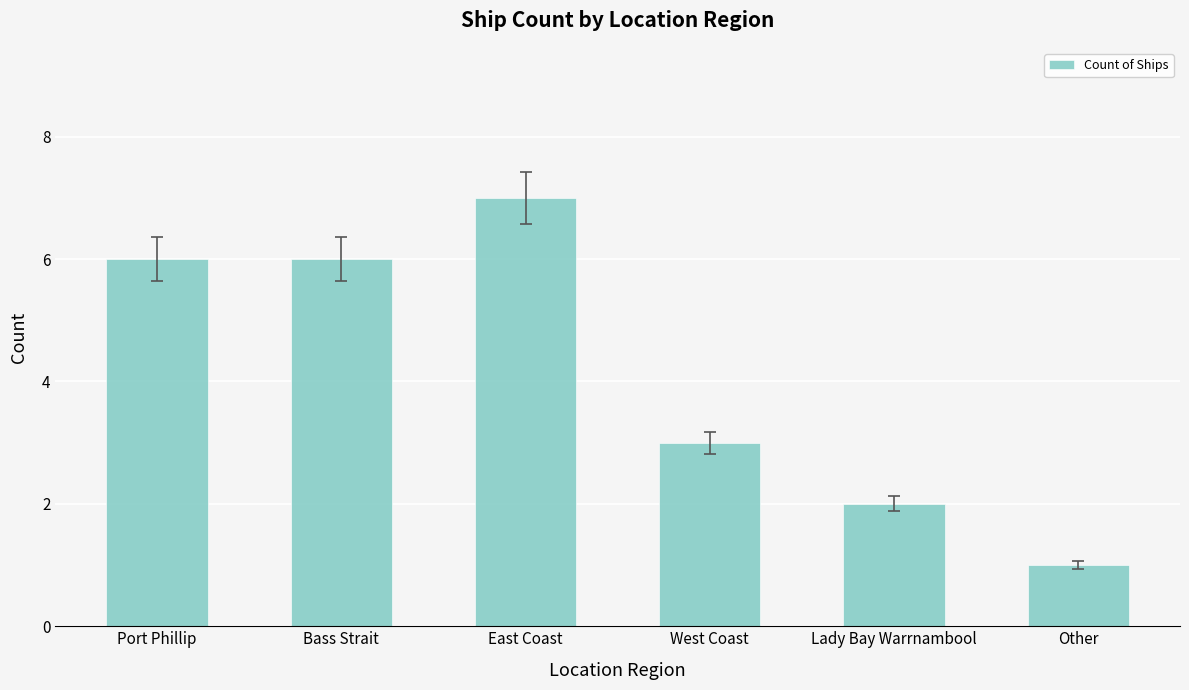

Approximately how many times larger is the value at Other compared to Port Phillip?

0.2